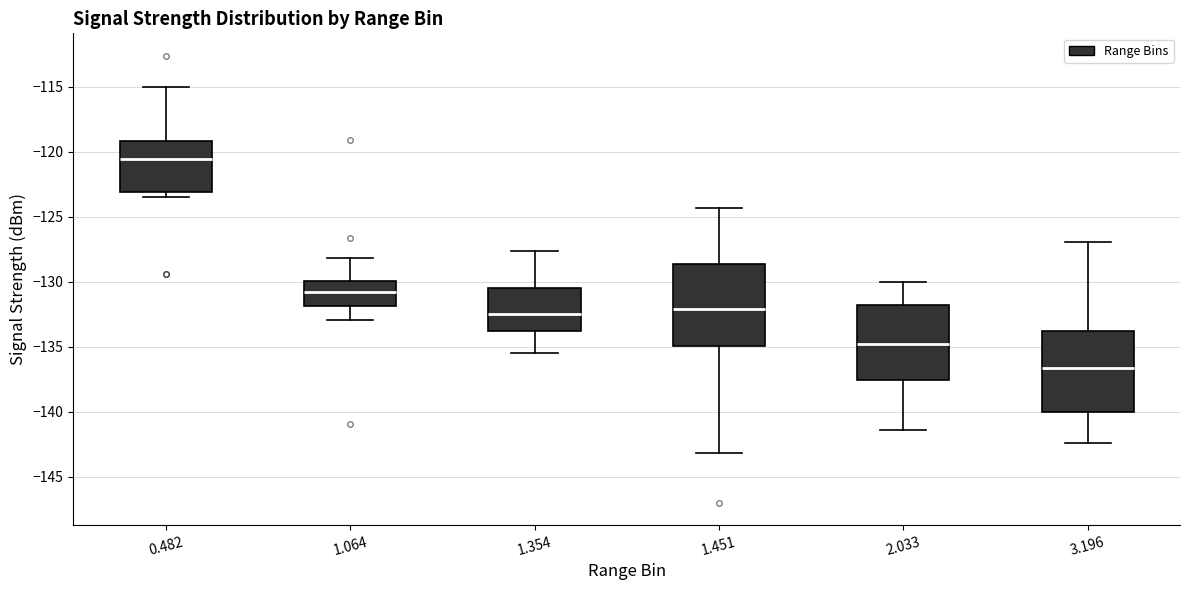

Reading left to right, read every box against the y-axis: the position of its median line, the range the box covers, and the ends of its whiskers. The values are not printed on the chart, so give them approximately, as read against the axis.

0.482: median -120.5, box -123.0 to -119.0, whiskers -123.5 to -115.0
1.064: median -131.0, box -132.0 to -130.0, whiskers -133.0 to -128.0
1.354: median -132.5, box -134.0 to -130.5, whiskers -135.5 to -127.5
1.451: median -132.0, box -135.0 to -128.5, whiskers -143.0 to -124.5
2.033: median -135.0, box -137.5 to -132.0, whiskers -141.5 to -130.0
3.196: median -136.5, box -140.0 to -134.0, whiskers -142.5 to -127.0